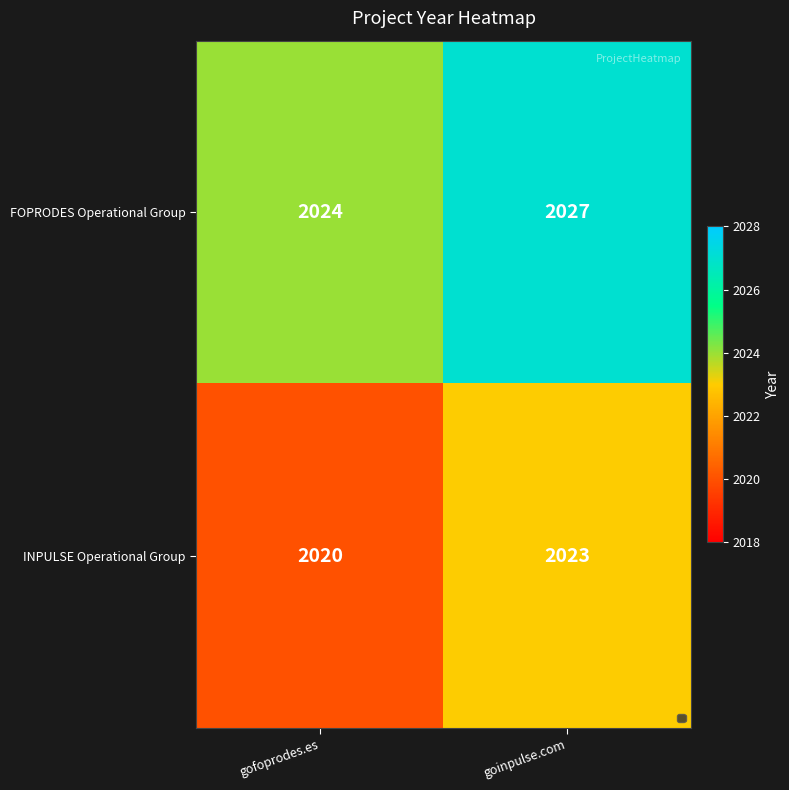

What is the minimum value shown in the chart?

2020